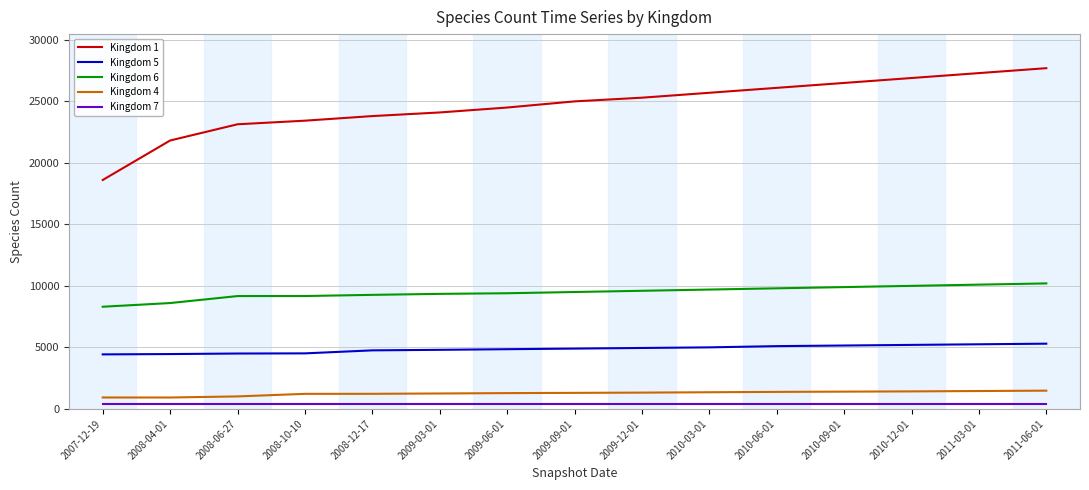

Which series has the largest range (max minus min)?

Kingdom 1